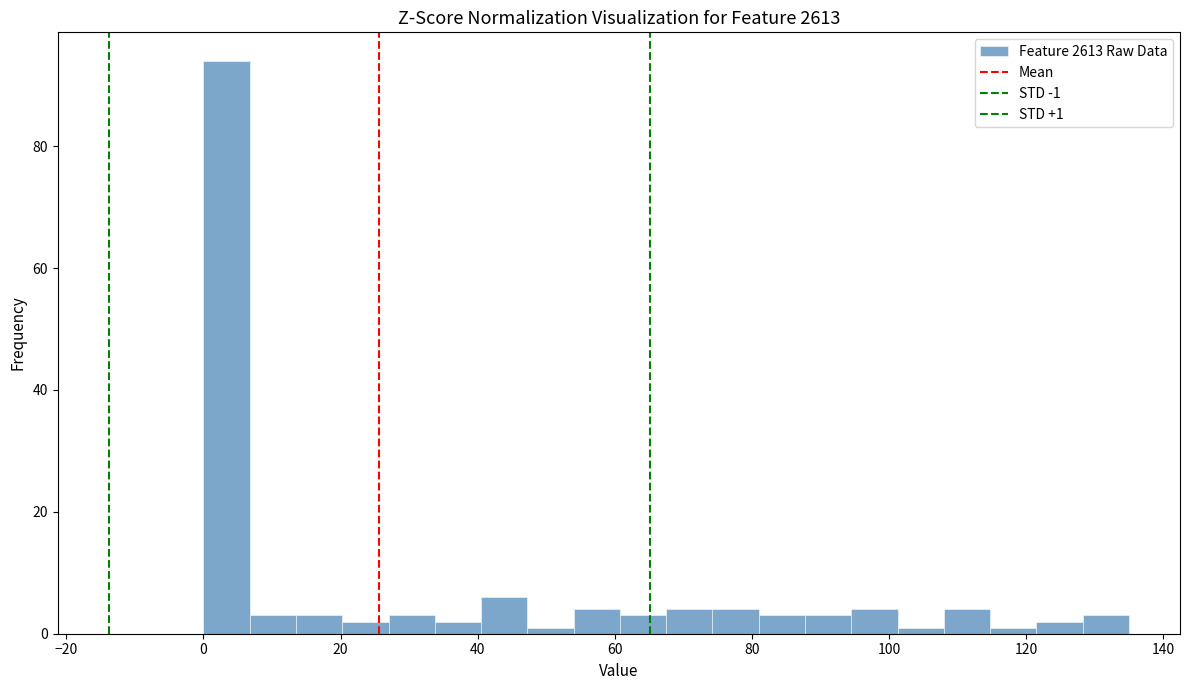

Around what value on the x-axis is the tallest bar? Give the approximate position of its centre, as read against the axis.

4